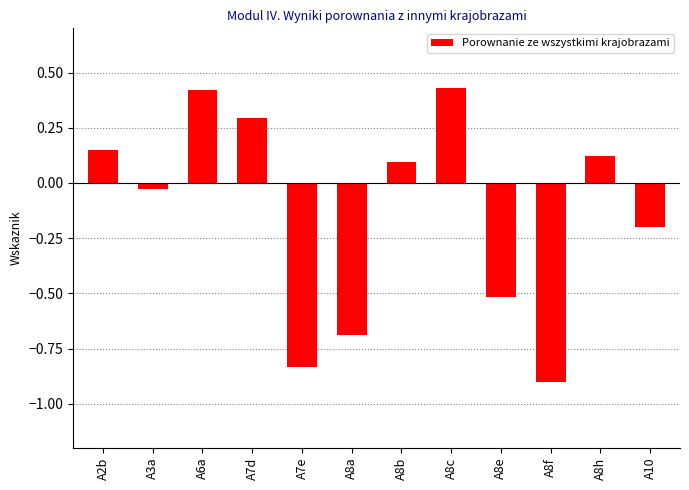

Between A3a and A7e, which is larger?

A3a